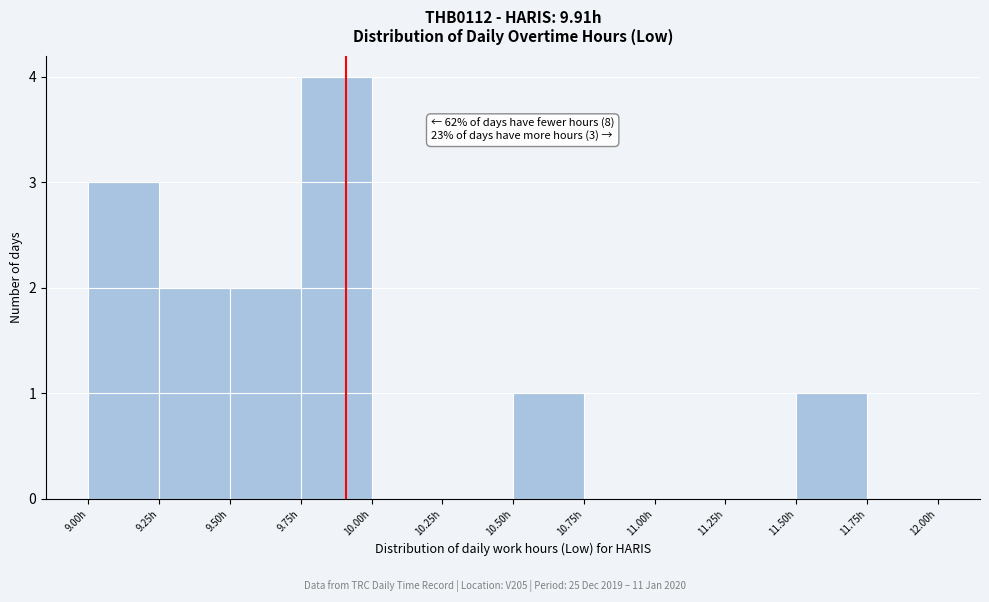

Over which range of the x-axis is the bar tallest?

9.75 to 10.00